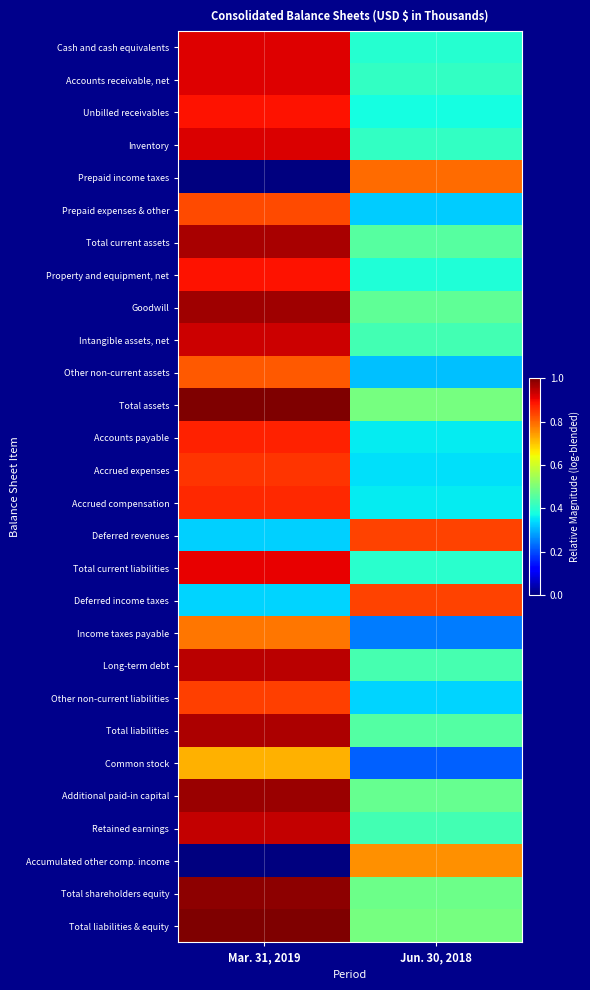

Reading left to right, what are all the values shown in this chart?

Cash and cash equivalents: Mar. 31, 2019=0.9	Jun. 30, 2018=0.4
Accounts receivable, net: Mar. 31, 2019=0.9	Jun. 30, 2018=0.4
Unbilled receivables: Mar. 31, 2019=0.9	Jun. 30, 2018=0.4
Inventory: Mar. 31, 2019=0.9	Jun. 30, 2018=0.4
Prepaid income taxes: Mar. 31, 2019=0.0	Jun. 30, 2018=0.8
Prepaid expenses & other: Mar. 31, 2019=0.8	Jun. 30, 2018=0.3
Total current assets: Mar. 31, 2019=1.0	Jun. 30, 2018=0.5
Property and equipment, net: Mar. 31, 2019=0.9	Jun. 30, 2018=0.4
Goodwill: Mar. 31, 2019=1.0	Jun. 30, 2018=0.5
Intangible assets, net: Mar. 31, 2019=0.9	Jun. 30, 2018=0.4
Other non-current assets: Mar. 31, 2019=0.8	Jun. 30, 2018=0.3
Total assets: Mar. 31, 2019=1.0	Jun. 30, 2018=0.5
Accounts payable: Mar. 31, 2019=0.9	Jun. 30, 2018=0.4
Accrued expenses: Mar. 31, 2019=0.9	Jun. 30, 2018=0.3
Accrued compensation: Mar. 31, 2019=0.9	Jun. 30, 2018=0.4
Deferred revenues: Mar. 31, 2019=0.3	Jun. 30, 2018=0.8
Total current liabilities: Mar. 31, 2019=0.9	Jun. 30, 2018=0.4
Deferred income taxes: Mar. 31, 2019=0.3	Jun. 30, 2018=0.8
Income taxes payable: Mar. 31, 2019=0.8	Jun. 30, 2018=0.2
Long-term debt: Mar. 31, 2019=0.9	Jun. 30, 2018=0.4
Other non-current liabilities: Mar. 31, 2019=0.8	Jun. 30, 2018=0.3
Total liabilities: Mar. 31, 2019=1.0	Jun. 30, 2018=0.4
Common stock: Mar. 31, 2019=0.7	Jun. 30, 2018=0.2
Additional paid-in capital: Mar. 31, 2019=1.0	Jun. 30, 2018=0.5
Retained earnings: Mar. 31, 2019=0.9	Jun. 30, 2018=0.4
Accumulated other comp. income: Mar. 31, 2019=0.0	Jun. 30, 2018=0.8
Total shareholders equity: Mar. 31, 2019=1.0	Jun. 30, 2018=0.5
Total liabilities & equity: Mar. 31, 2019=1.0	Jun. 30, 2018=0.5